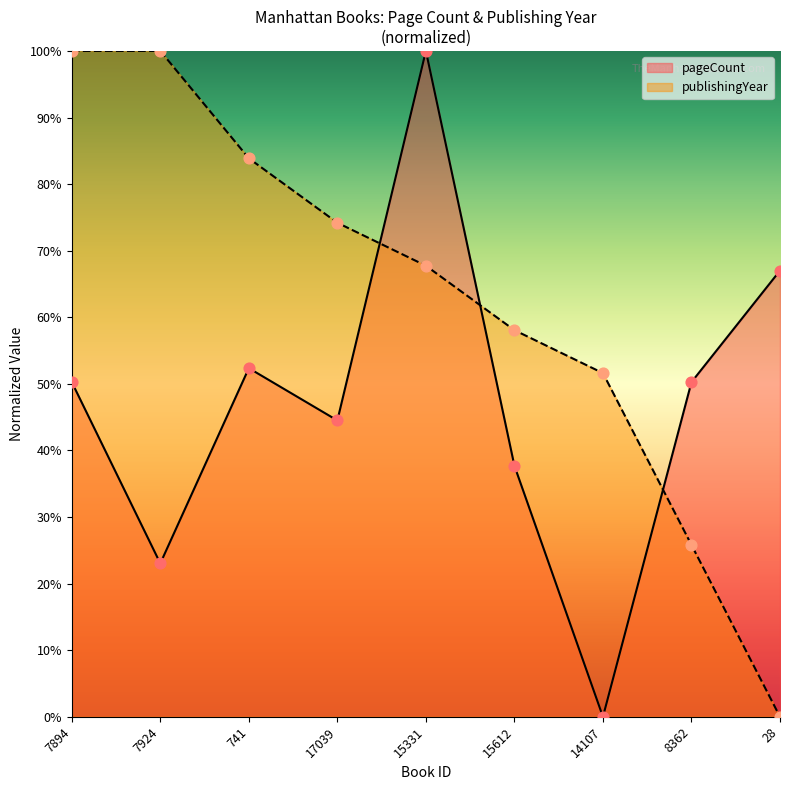

What are all the series names shown in the legend?

pageCount, publishingYear